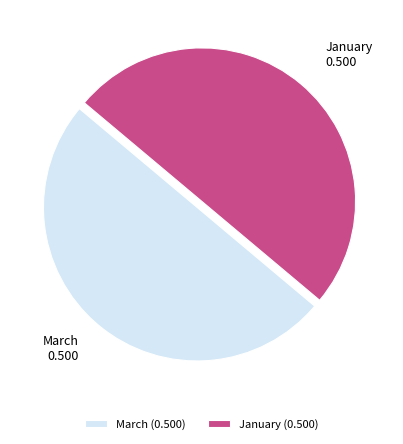

Count the number of slices in the pie.

2